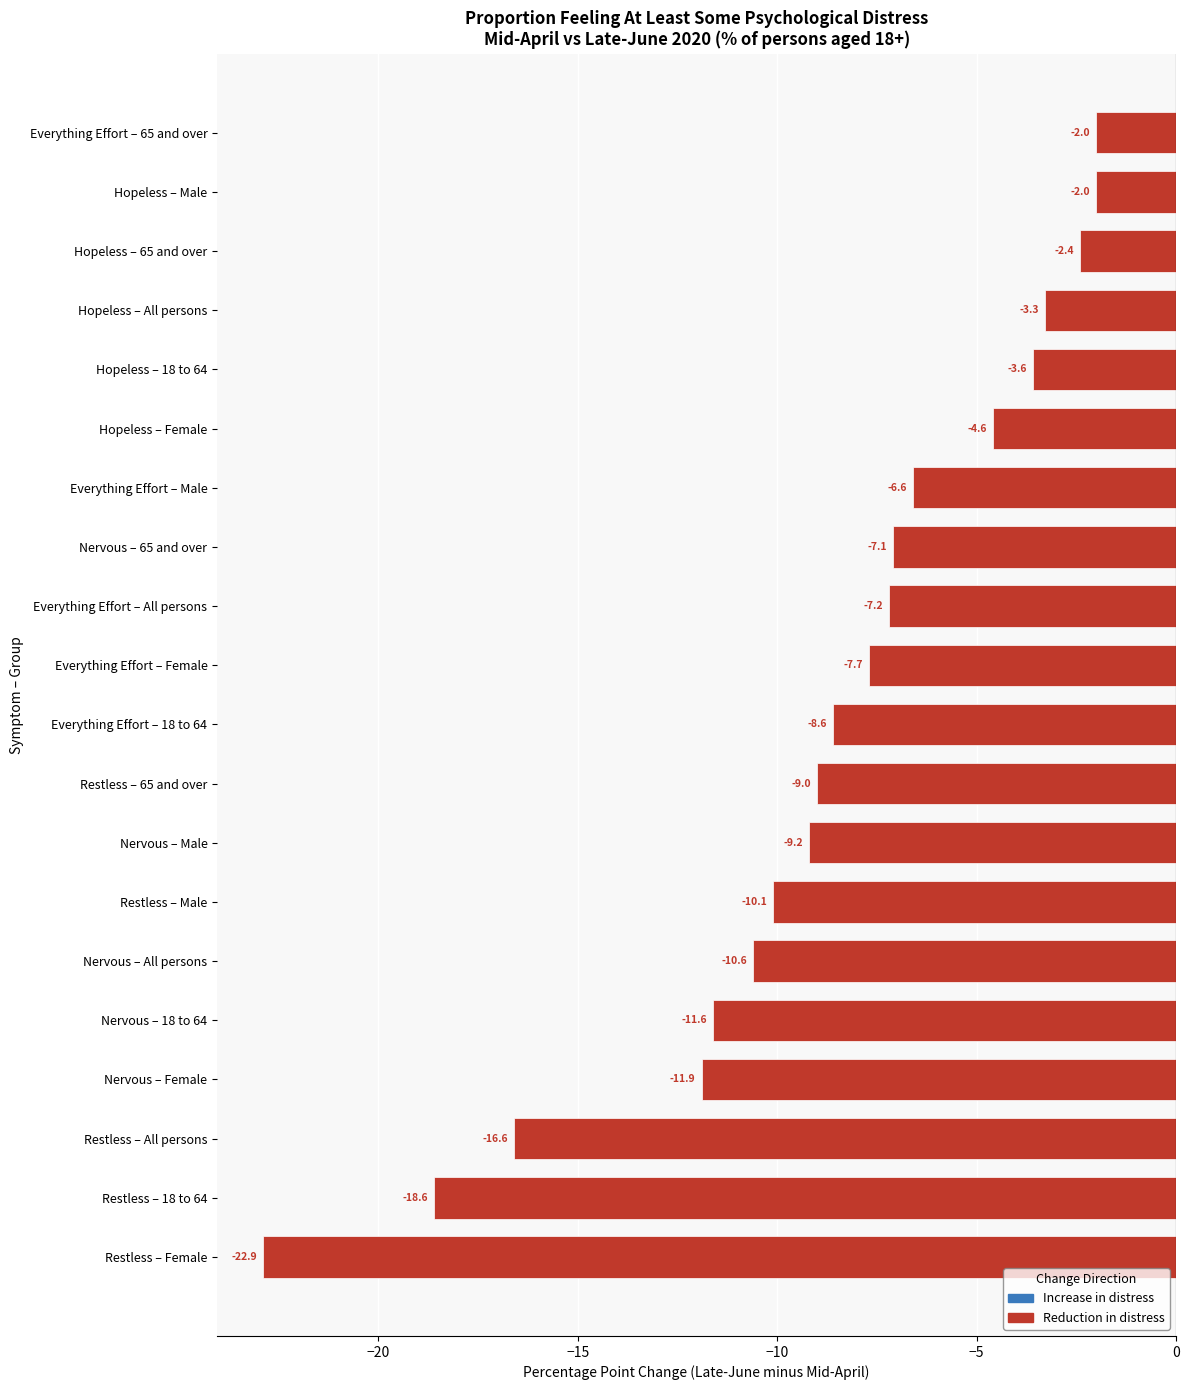

What is the change in value from Nervous – All persons to Restless – Female?

-12.3